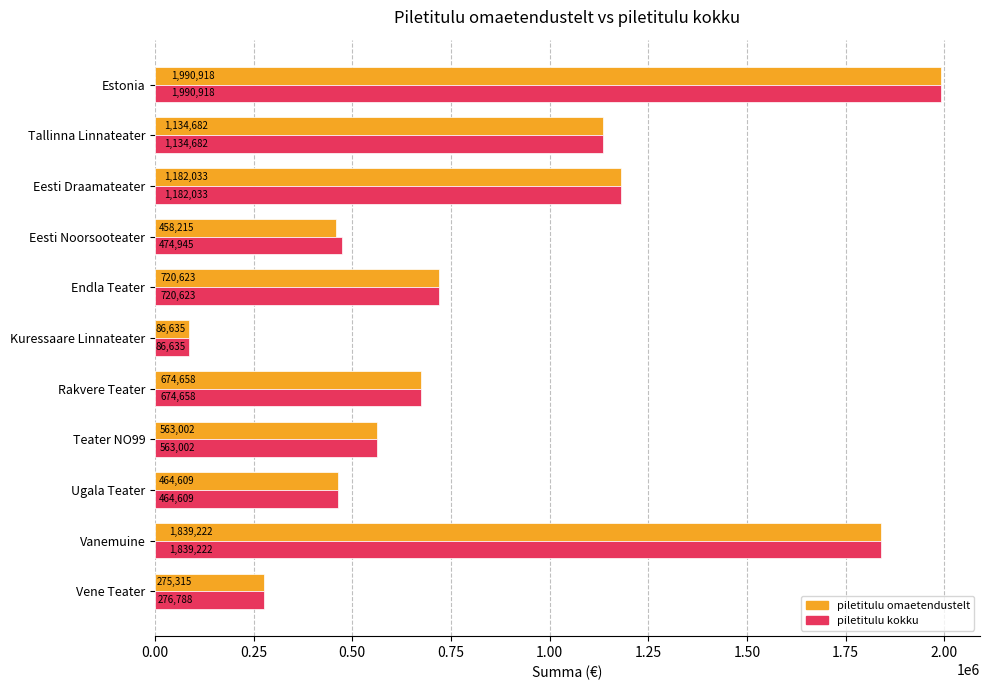

Read the piletitulu kokku value at Endla Teater, to the nearest 50.

720600